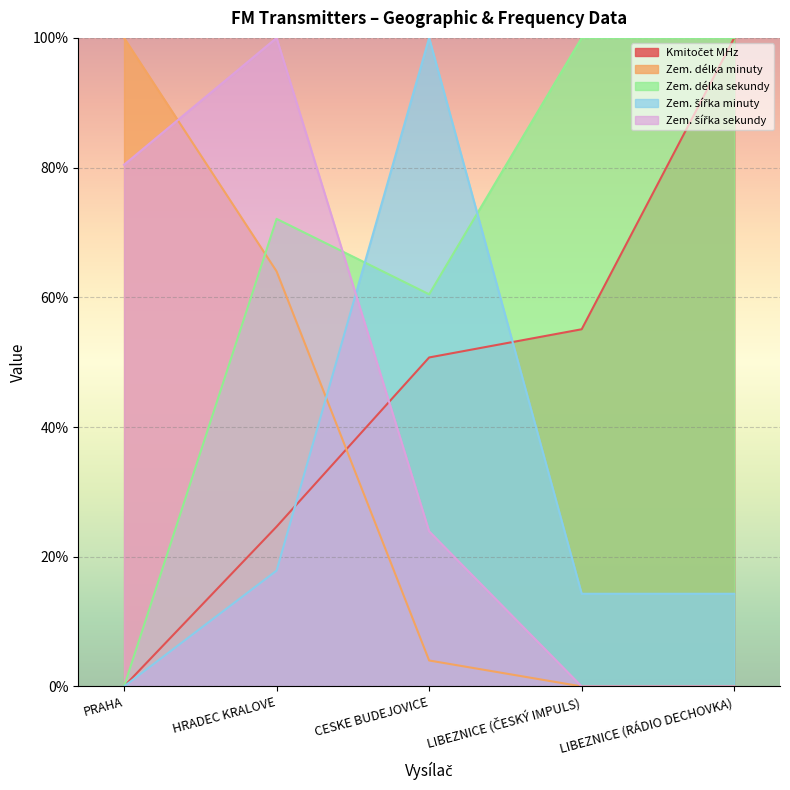

What is the label of the 3rd point from the left?

CESKE BUDEJOVICE